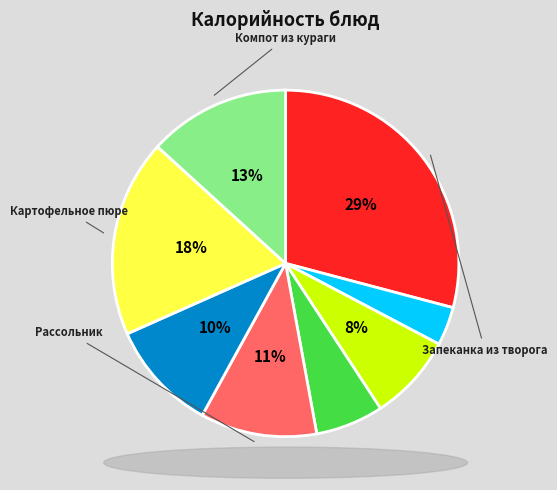

To the nearest percent, what is the average slice percentage?

12%